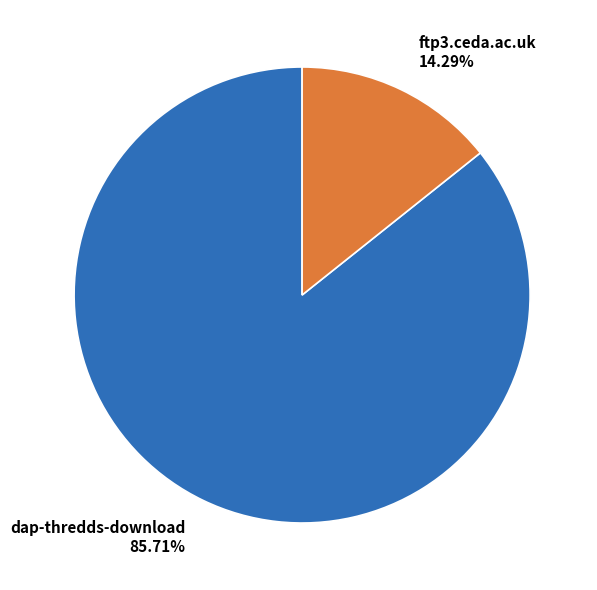

Is there a majority slice in this chart?

Yes